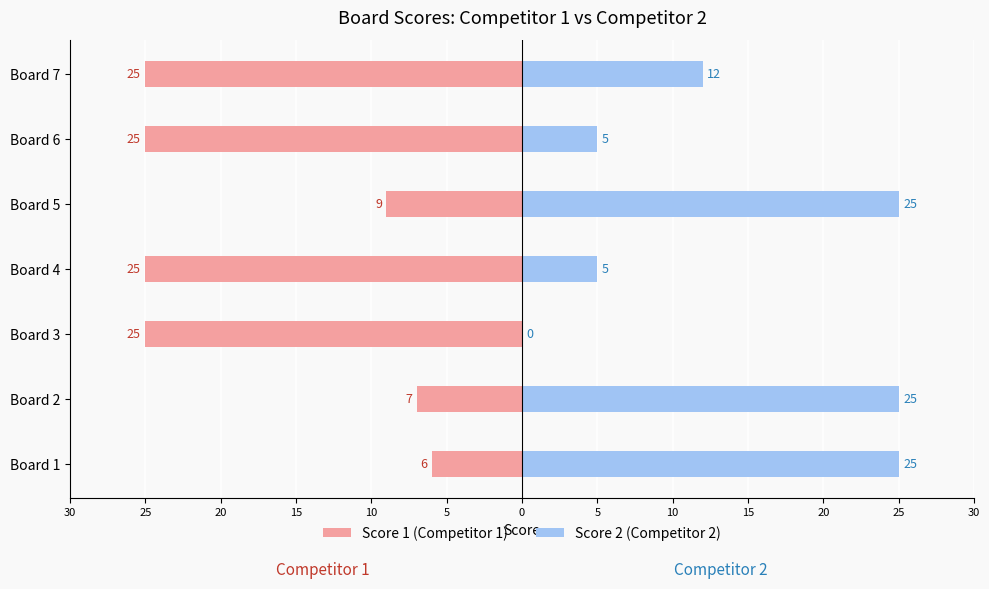

Reading left to right, list all the values displayed in this chart.

Score 1 (Competitor 1): 30=-6	25=-7	20=-25	15=-25	10=-9	5=-25	0=-25
Score 2 (Competitor 2): 30=25	25=25	20=0	15=5	10=25	5=5	0=12